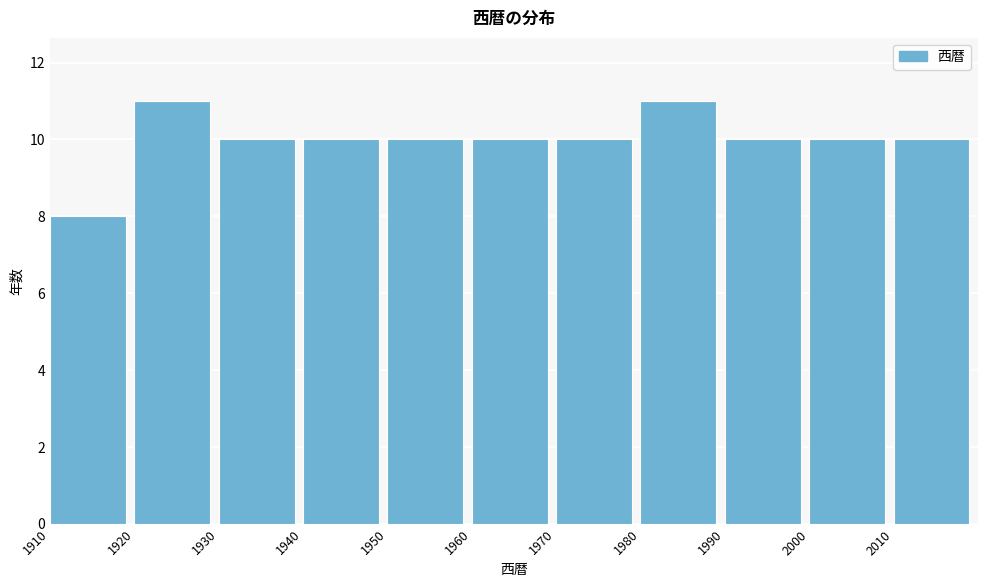

Reading left to right, list every bar in this chart as the range it spans on the x-axis followed by its height. The values are not printed on the chart, so give them approximately, as read against the axis.

1910 to 1920: 8
1920 to 1930: 11
1930 to 1940: 10
1940 to 1950: 10
1950 to 1960: 10
1960 to 1970: 10
1970 to 1980: 10
1980 to 1990: 11
1990 to 2000: 10
2000 to 2010: 10
2010 to 2020: 10